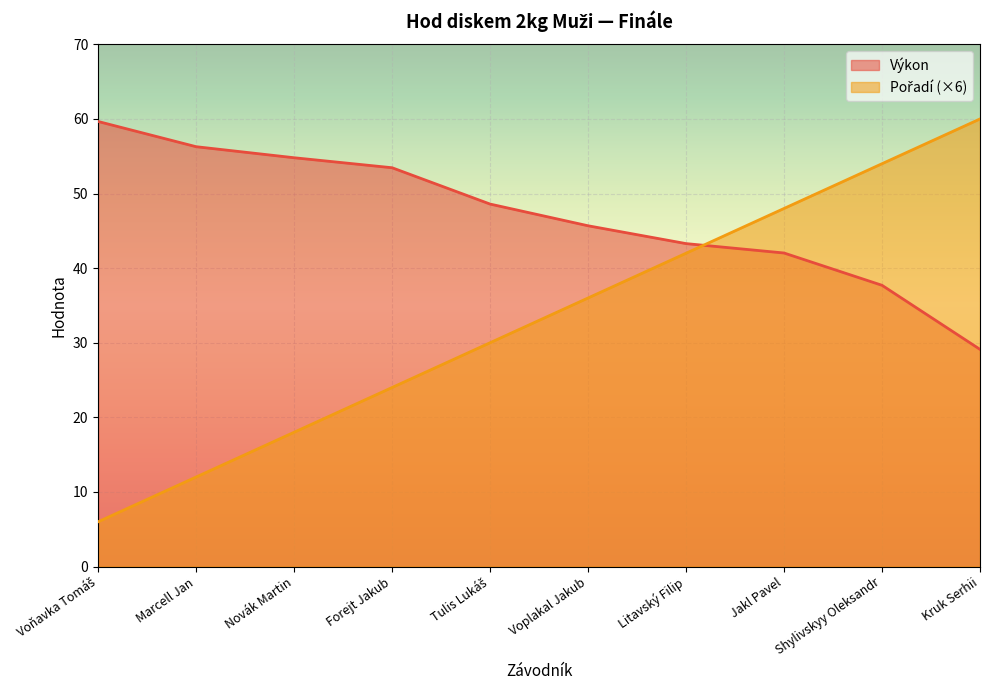

List the series in order of their peak value, highest first.

Pořadí, Výkon